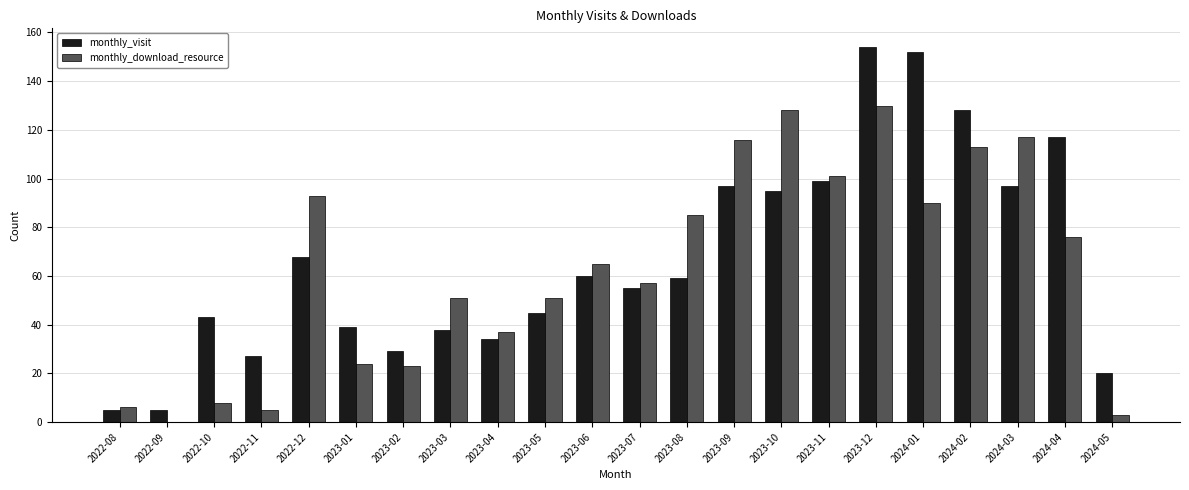

What are all the series names shown in the legend?

monthly_visit, monthly_download_resource